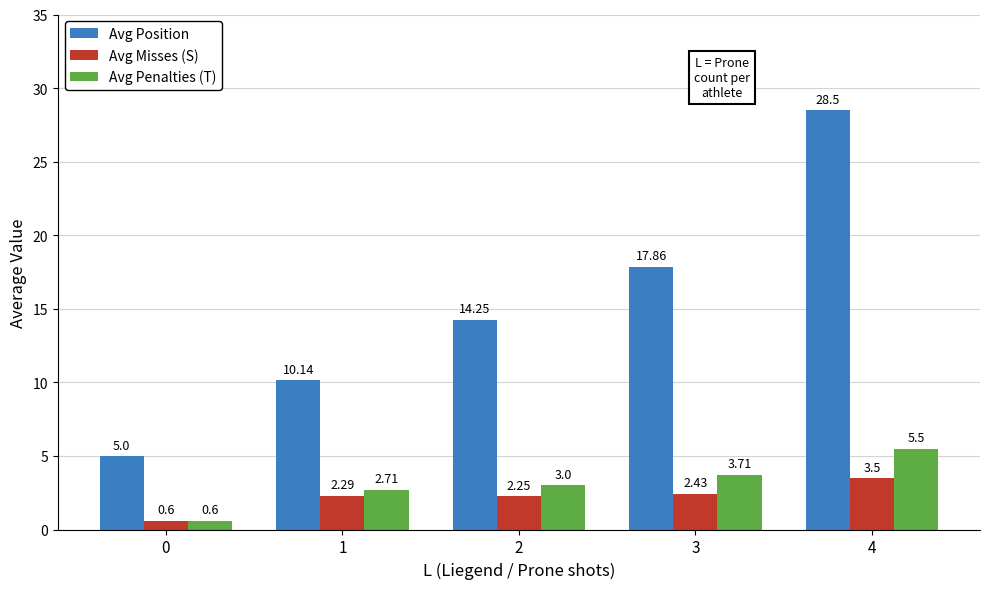

The Avg Position series shows 27.0 at 3. True or false?

False